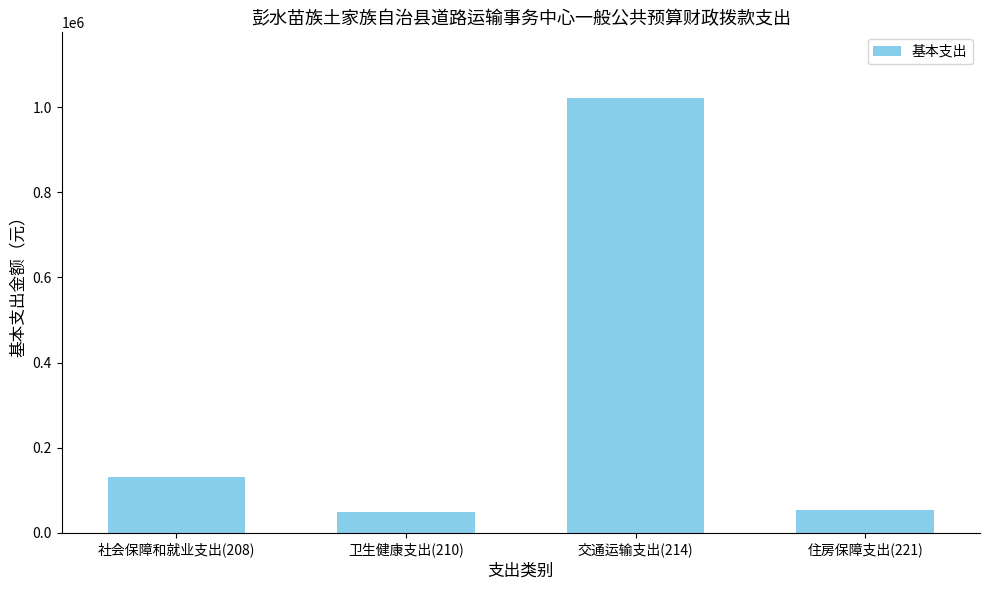

What is the difference between the values at 社会保障和就业支出(208) and 交通运输支出(214)?

892227.0